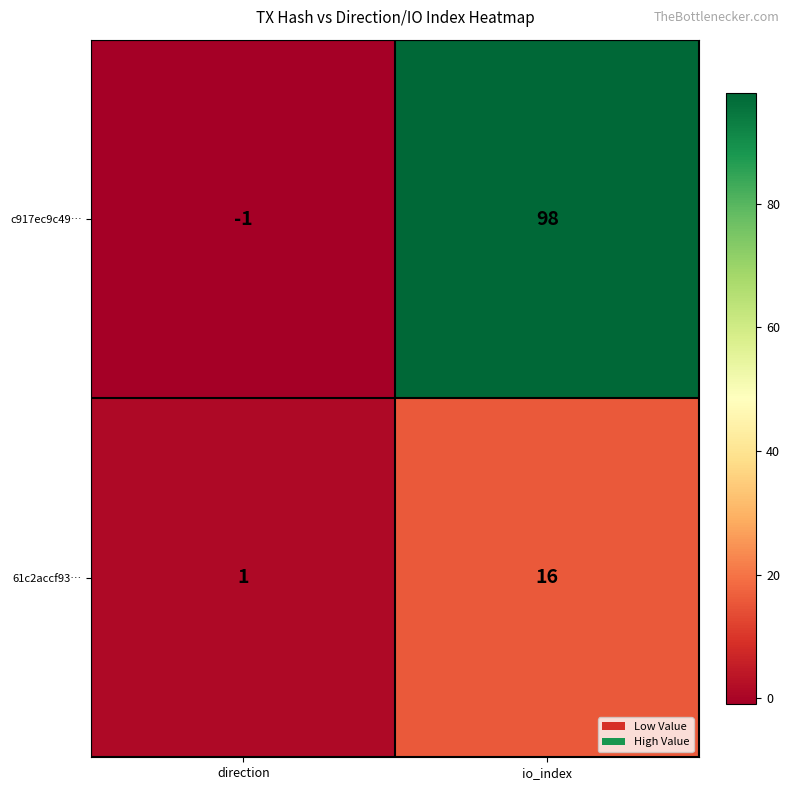

True or false: c917ec9c49… has a value of 144 at io_index.

False